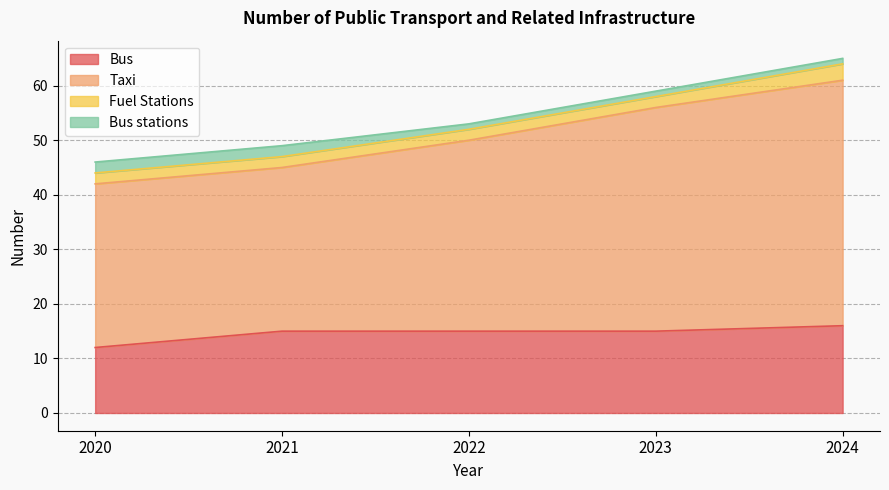

What is the lowest value of the Bus series?

12